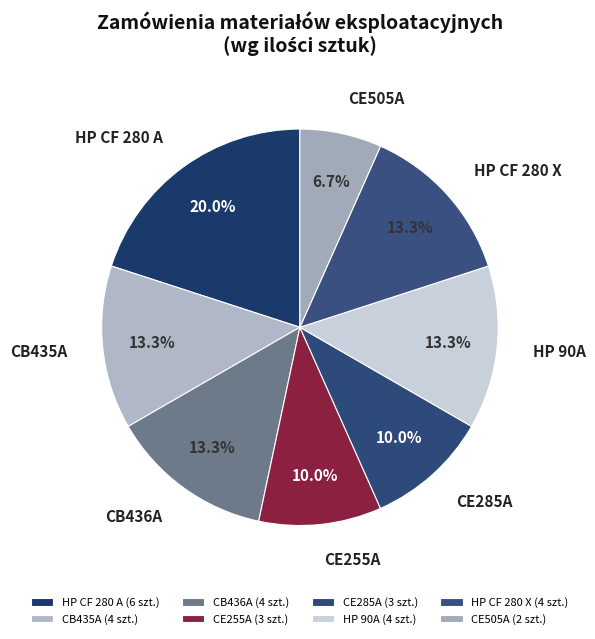

What percentage is NOT represented by CE285A?

90.0%